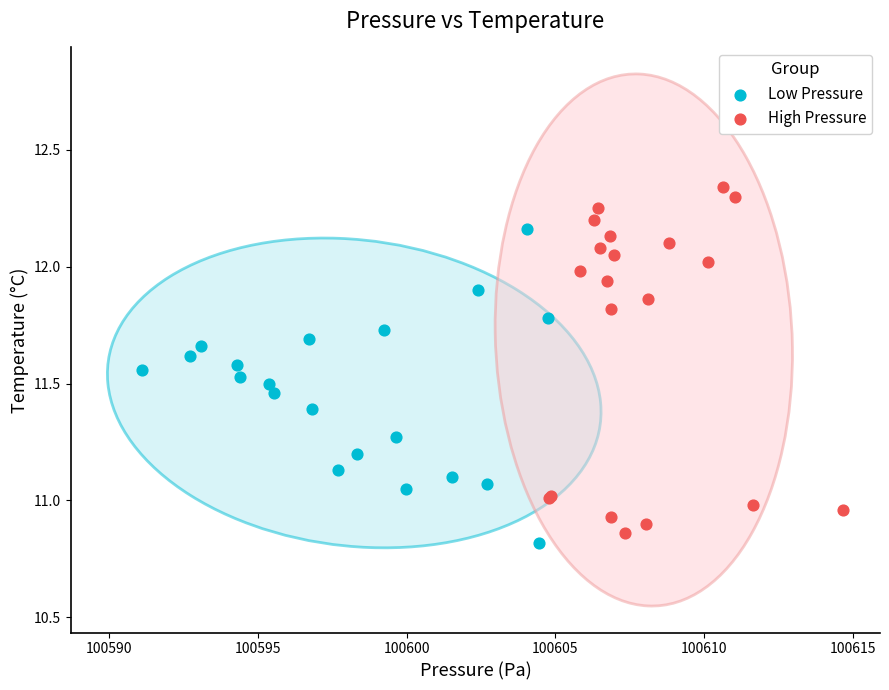

Which series contains the highest Y value?

High Pressure